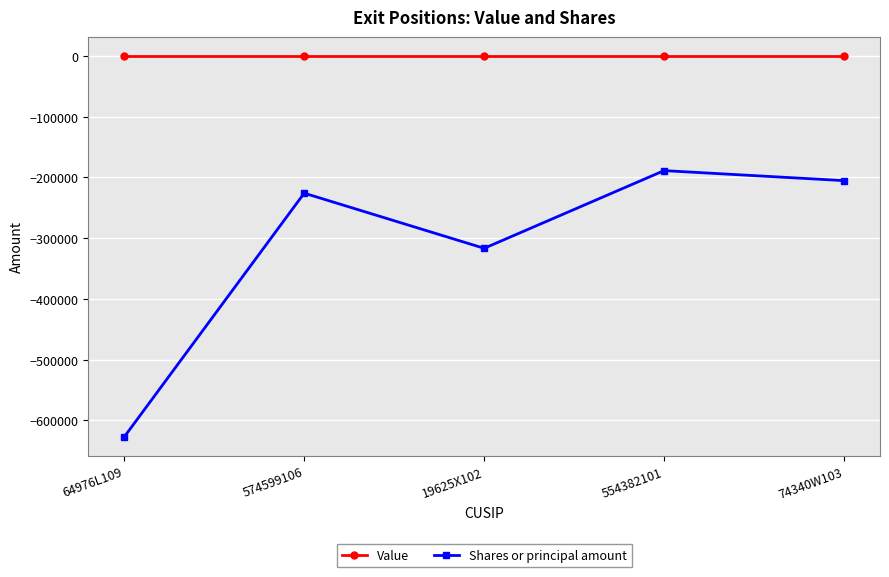

List the series in order of their overall mean, highest first.

Value, Shares or principal amount